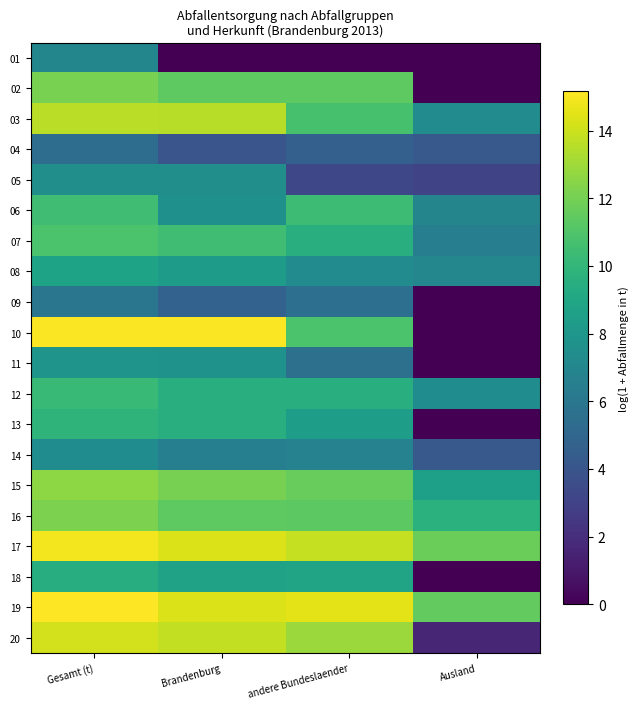

Reading left to right, extract all data points from this chart.

01: Gesamt (t)=6.9	Brandenburg=0.0	andere Bundeslaender=0.0	Ausland=0.0
02: Gesamt (t)=12.1	Brandenburg=11.4	andere Bundeslaender=11.4	Ausland=0.0
03: Gesamt (t)=13.6	Brandenburg=13.5	andere Bundeslaender=10.8	Ausland=7.3
04: Gesamt (t)=5.4	Brandenburg=4.0	andere Bundeslaender=4.7	Ausland=4.3
05: Gesamt (t)=7.5	Brandenburg=7.5	andere Bundeslaender=3.3	Ausland=3.1
06: Gesamt (t)=10.5	Brandenburg=7.6	andere Bundeslaender=10.4	Ausland=6.9
07: Gesamt (t)=10.8	Brandenburg=10.5	andere Bundeslaender=9.5	Ausland=6.5
08: Gesamt (t)=8.8	Brandenburg=8.3	andere Bundeslaender=7.3	Ausland=7.0
09: Gesamt (t)=5.9	Brandenburg=4.8	andere Bundeslaender=5.5	Ausland=0.0
10: Gesamt (t)=15.1	Brandenburg=15.1	andere Bundeslaender=10.8	Ausland=0.0
11: Gesamt (t)=7.8	Brandenburg=7.7	andere Bundeslaender=5.6	Ausland=0.0
12: Gesamt (t)=10.2	Brandenburg=9.5	andere Bundeslaender=9.5	Ausland=7.4
13: Gesamt (t)=9.8	Brandenburg=9.5	andere Bundeslaender=8.5	Ausland=0.0
14: Gesamt (t)=7.4	Brandenburg=6.5	andere Bundeslaender=6.7	Ausland=4.2
15: Gesamt (t)=12.6	Brandenburg=12.1	andere Bundeslaender=11.6	Ausland=8.6
16: Gesamt (t)=12.2	Brandenburg=11.4	andere Bundeslaender=11.3	Ausland=9.7
17: Gesamt (t)=14.9	Brandenburg=14.3	andere Bundeslaender=13.9	Ausland=11.7
18: Gesamt (t)=9.5	Brandenburg=8.7	andere Bundeslaender=8.8	Ausland=0.0
19: Gesamt (t)=15.2	Brandenburg=14.4	andere Bundeslaender=14.5	Ausland=11.5
20: Gesamt (t)=14.1	Brandenburg=13.7	andere Bundeslaender=12.9	Ausland=1.6